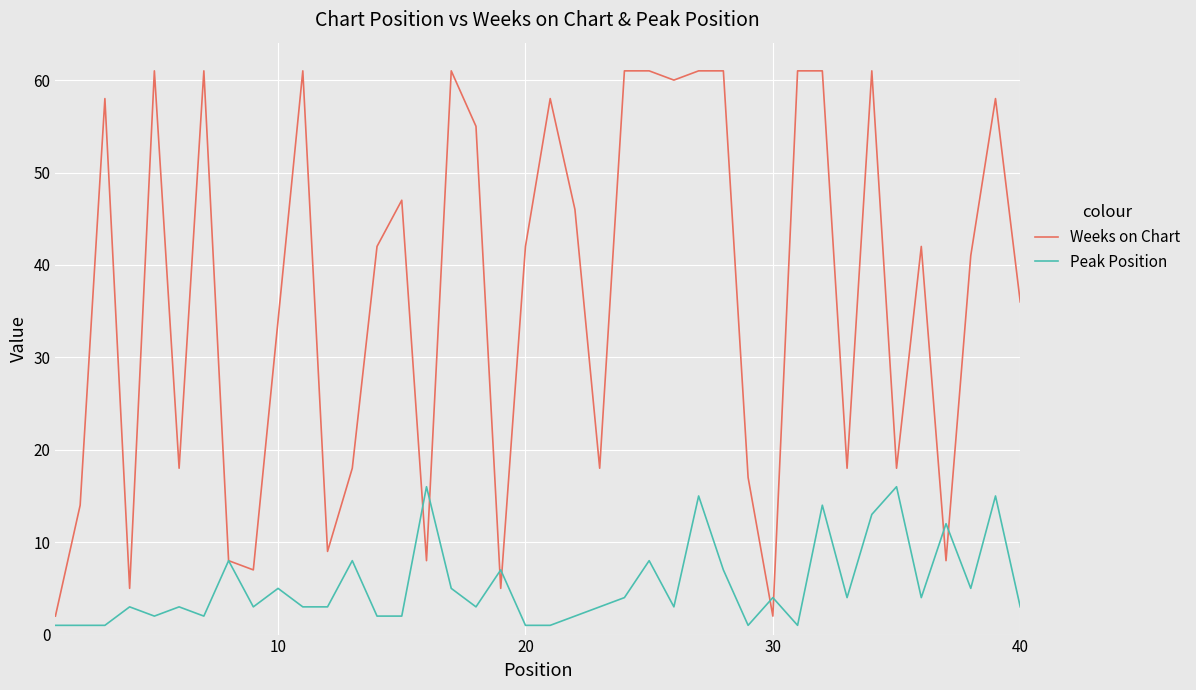

What is the maximum value shown in the chart?

61